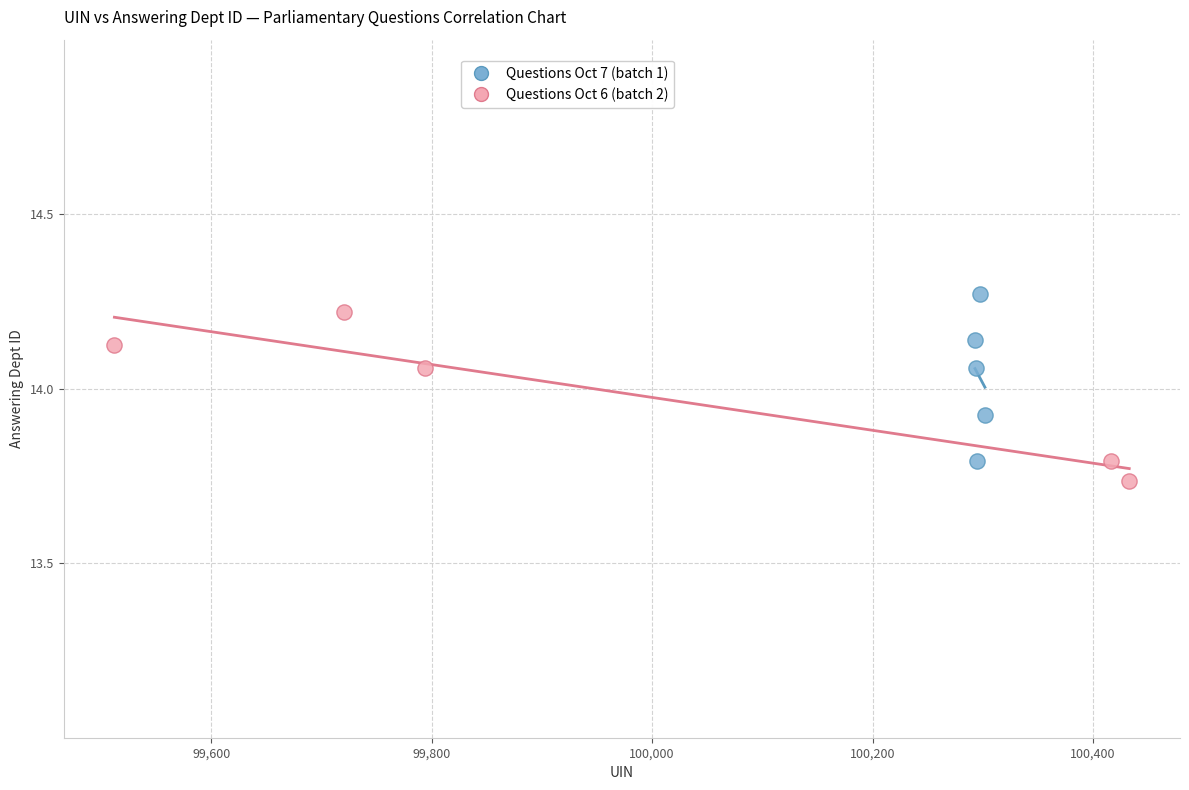

Which series contains the lowest Y value?

Questions Oct 6 (batch 2)